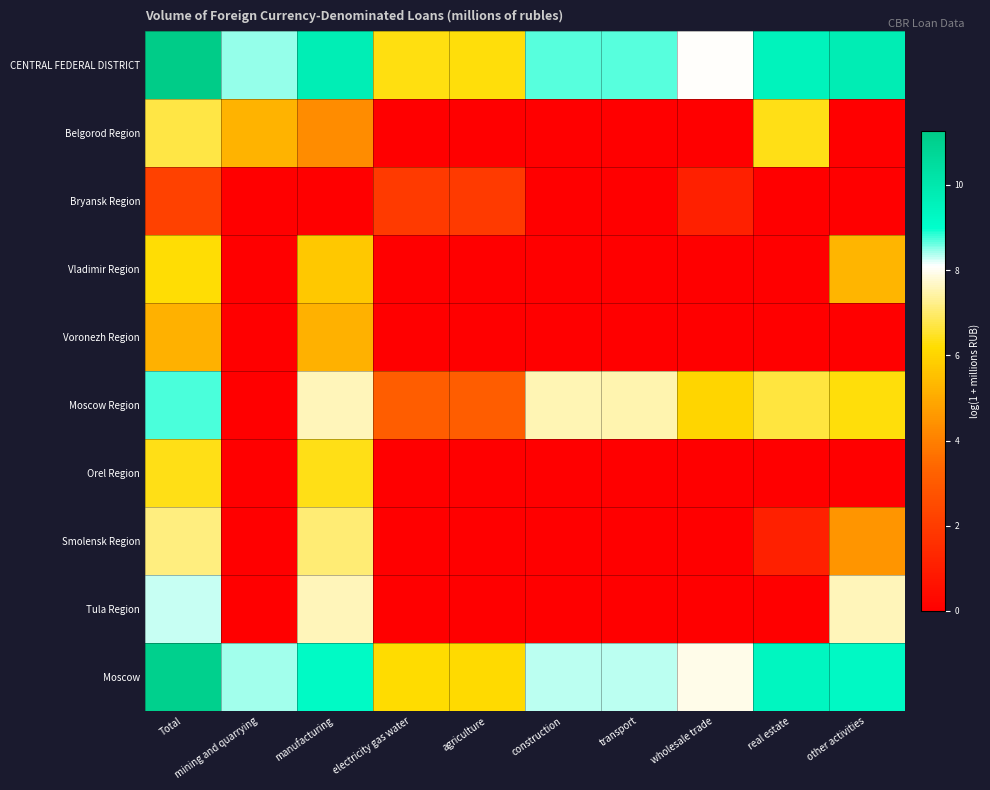

Reading left to right, what are all the values shown in this chart?

CENTRAL FEDERAL DISTRICT: Total=11.3	mining and quarrying=8.5	manufacturing=9.8	electricity gas water=6.3	agriculture=6.3	construction=8.7	transport=8.7	wholesale trade=8.1	real estate=9.5	other activities=9.8
Belgorod Region: Total=6.7	mining and quarrying=5.2	manufacturing=4.3	electricity gas water=0.0	agriculture=0.0	construction=0.0	transport=0.0	wholesale trade=0.0	real estate=6.4	other activities=0.0
Bryansk Region: Total=2.2	mining and quarrying=0.0	manufacturing=0.0	electricity gas water=1.9	agriculture=1.9	construction=0.0	transport=0.0	wholesale trade=1.1	real estate=0.0	other activities=0.0
Vladimir Region: Total=6.2	mining and quarrying=0.0	manufacturing=5.7	electricity gas water=0.0	agriculture=0.0	construction=0.0	transport=0.0	wholesale trade=0.0	real estate=0.0	other activities=5.3
Voronezh Region: Total=5.2	mining and quarrying=0.0	manufacturing=5.2	electricity gas water=0.0	agriculture=0.0	construction=0.0	transport=0.0	wholesale trade=0.0	real estate=0.0	other activities=0.0
Moscow Region: Total=8.7	mining and quarrying=0.0	manufacturing=7.6	electricity gas water=3.1	agriculture=3.1	construction=7.6	transport=7.5	wholesale trade=6.0	real estate=6.7	other activities=6.3
Orel Region: Total=6.4	mining and quarrying=0.0	manufacturing=6.4	electricity gas water=0.0	agriculture=0.0	construction=0.0	transport=0.0	wholesale trade=0.0	real estate=0.0	other activities=0.0
Smolensk Region: Total=7.2	mining and quarrying=0.0	manufacturing=7.1	electricity gas water=0.0	agriculture=0.0	construction=0.0	transport=0.0	wholesale trade=0.0	real estate=1.1	other activities=4.5
Tula Region: Total=8.3	mining and quarrying=0.0	manufacturing=7.6	electricity gas water=0.0	agriculture=0.0	construction=0.0	transport=0.0	wholesale trade=0.0	real estate=0.0	other activities=7.6
Moscow: Total=11.1	mining and quarrying=8.4	manufacturing=9.2	electricity gas water=6.2	agriculture=6.1	construction=8.3	transport=8.3	wholesale trade=7.9	real estate=9.4	other activities=9.3